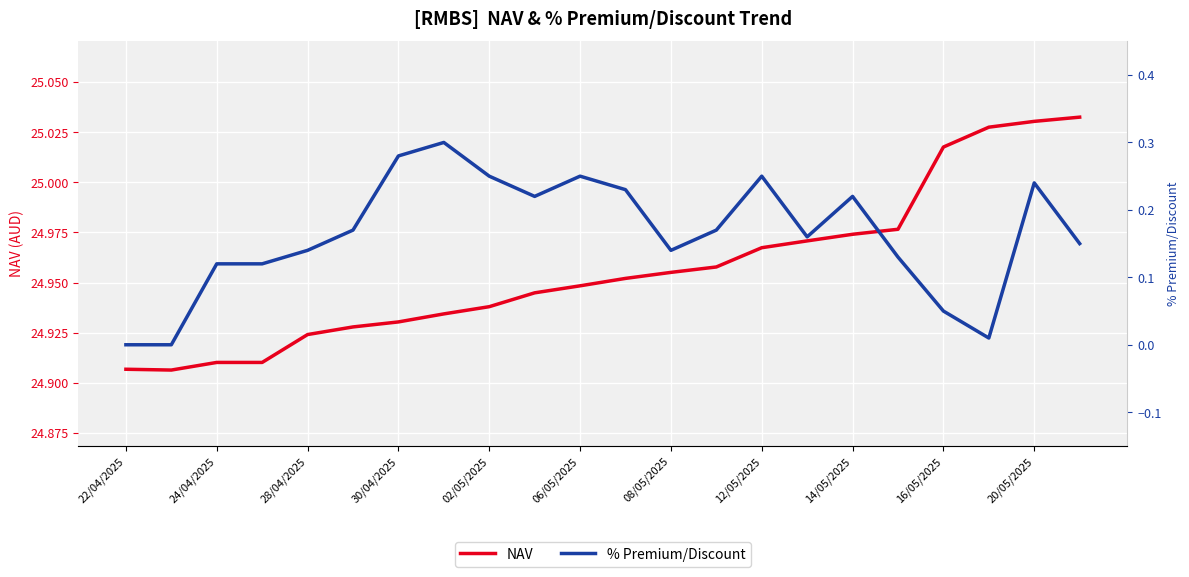

Reading left to right, what are all the values shown in this chart?

NAV: 24.9	24.9	24.9	24.9	24.9	24.9	24.9	24.9	24.9	24.9	24.9	25.0	25.0	25.0	25.0	25.0	25.0	25.0	25.0	25.0	25.0	25.0
% Premium/Discount: 0.0	0.0	0.1	0.1	0.1	0.2	0.3	0.3	0.2	0.2	0.2	0.2	0.1	0.2	0.2	0.2	0.2	0.1	0.1	0.0	0.2	0.1